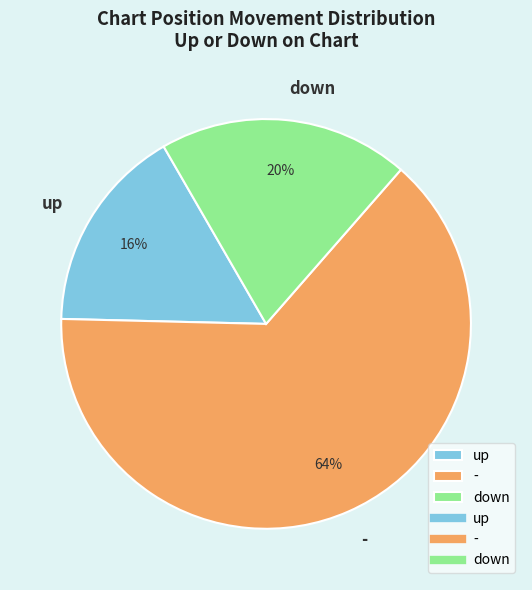

Does - account for over 50% of the chart?

Yes